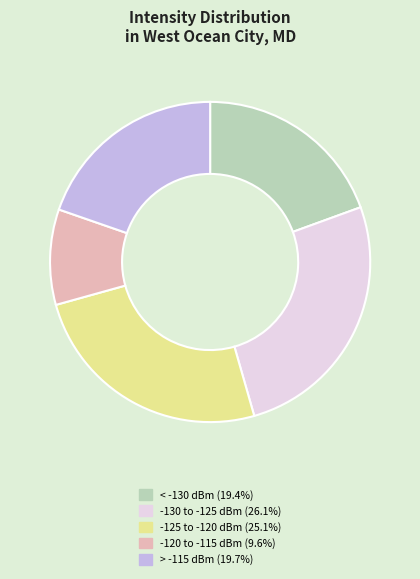

Does any single category account for the majority?

No